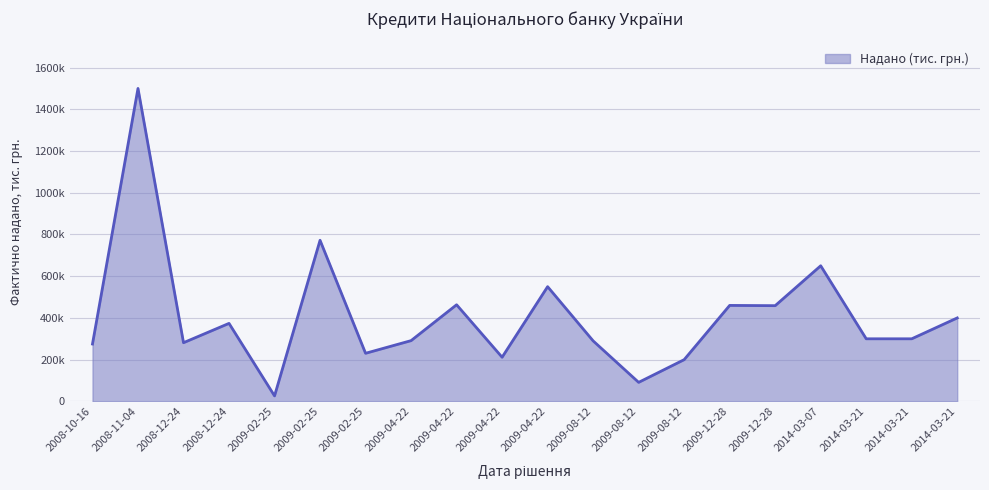

What is the sum of all values?

8125000